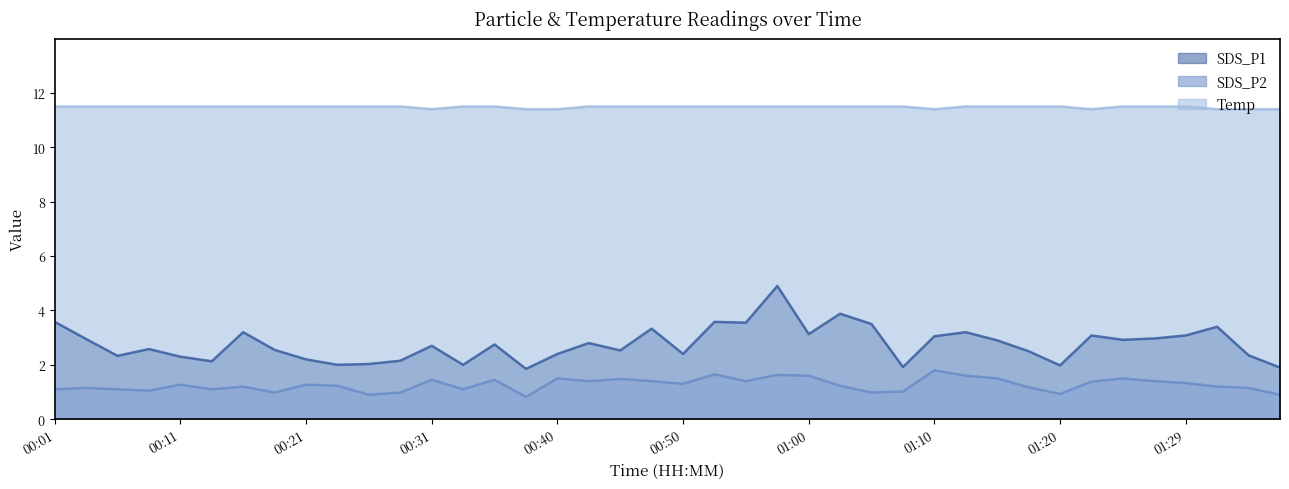

What is the difference between the highest and lowest values at 00:18?

10.5